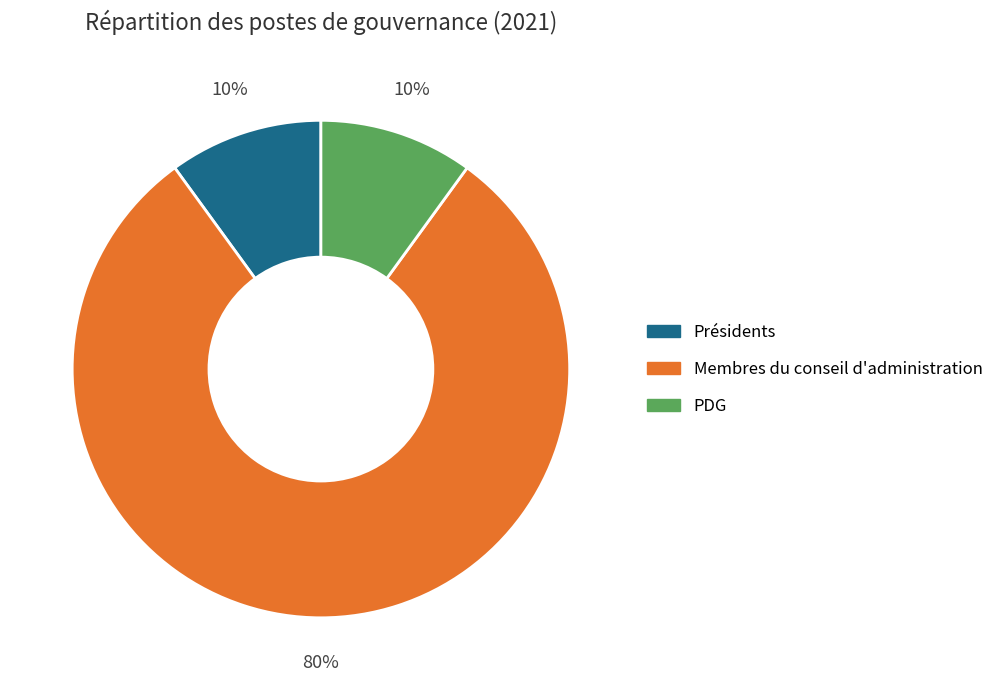

Do PDG and Membres du conseil d'administration together represent more than half of the pie?

Yes